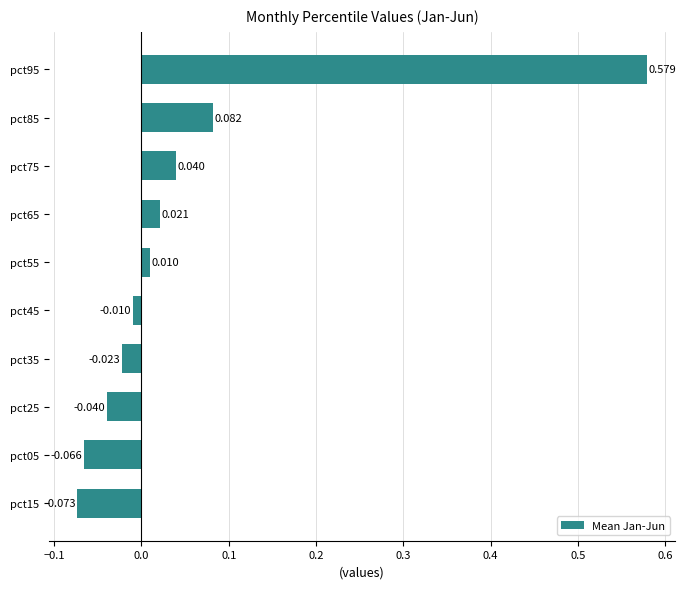

Are the bars horizontal?

Yes